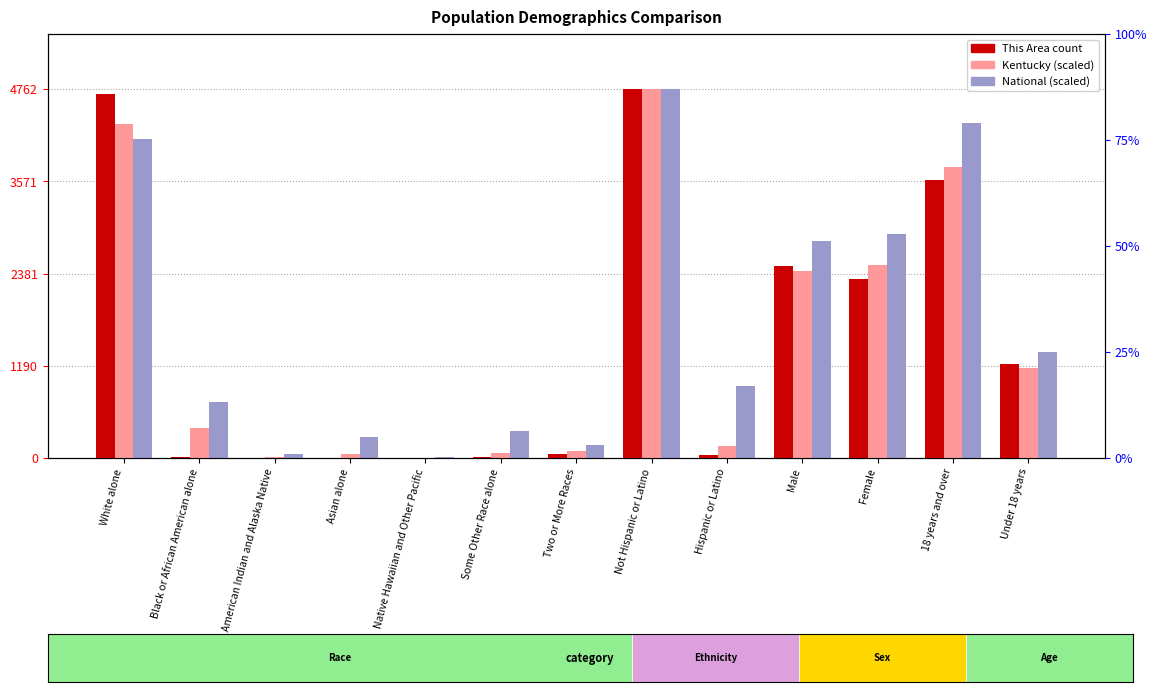

What is the sum of all Kentucky (scaled) values?

19649.5